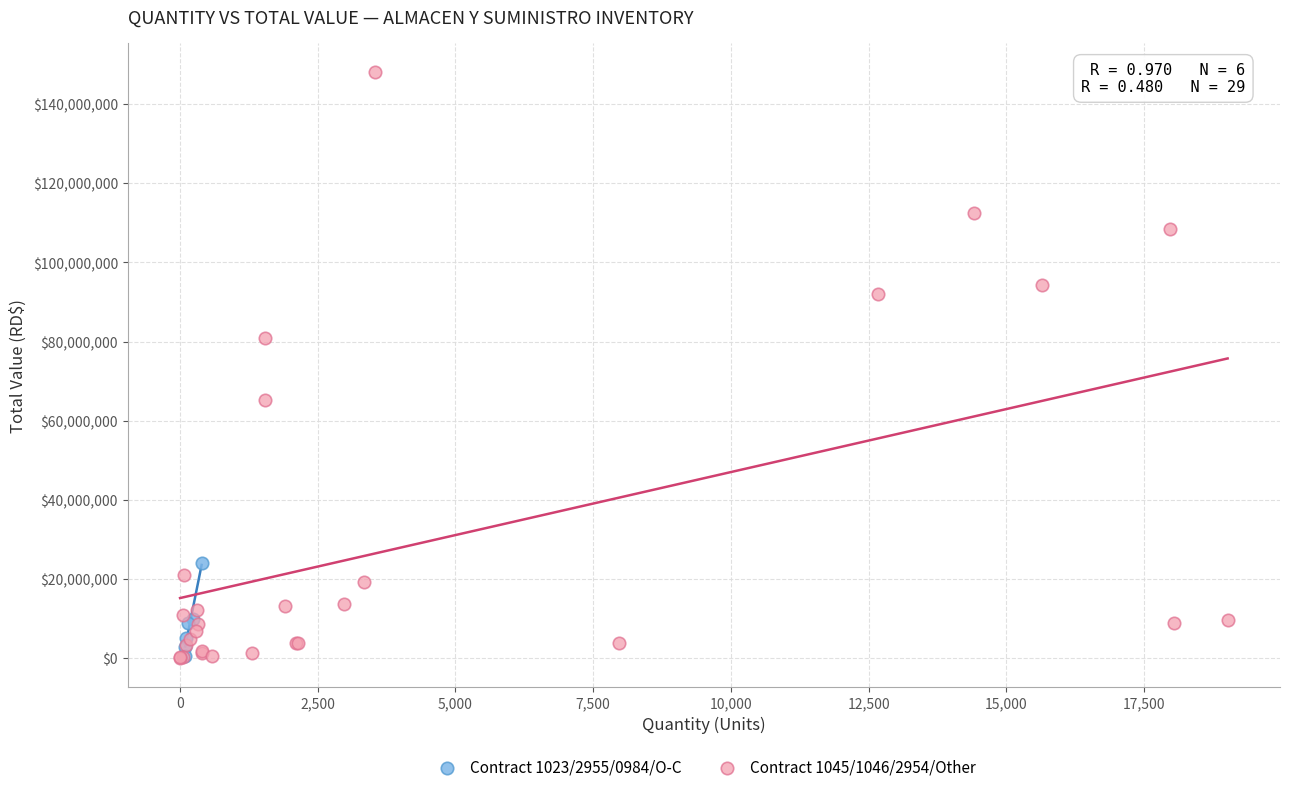

What are all the series names shown in the legend?

Contract 1023/2955/0984/O-C, Contract 1045/1046/2954/Other